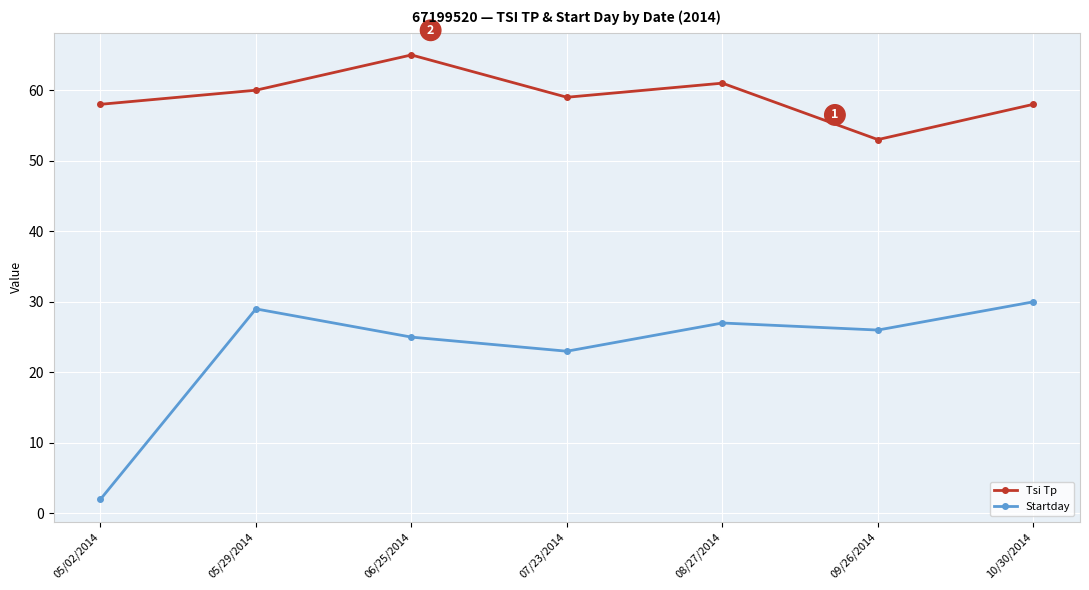

At which category does Tsi Tp reach its first local peak?

06/25/2014